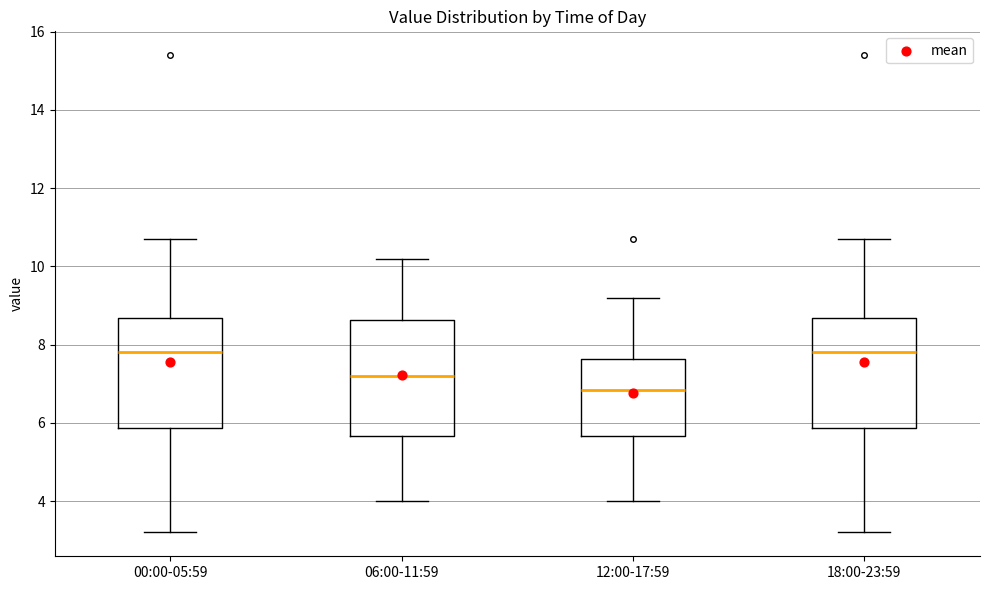

Where does the upper whisker of the box for 18:00-23:59 end on the y-axis? The values are not printed on the chart, so give them approximately, as read against the axis.

10.8